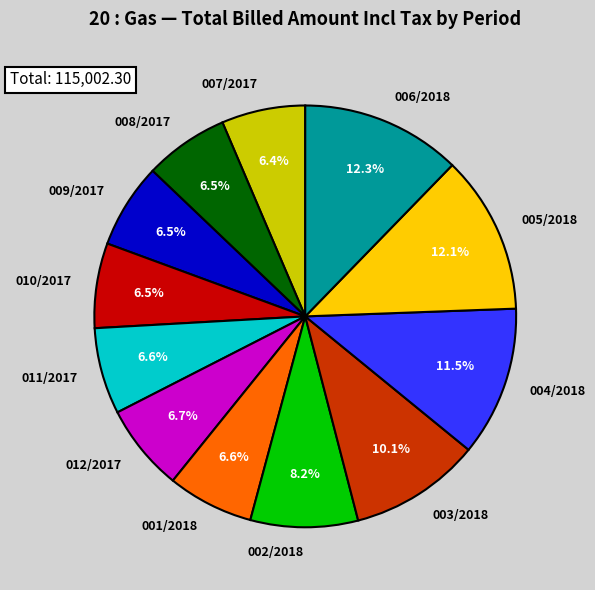

Combined, what portion of the pie is 005/2018 and 010/2017?

18.6%